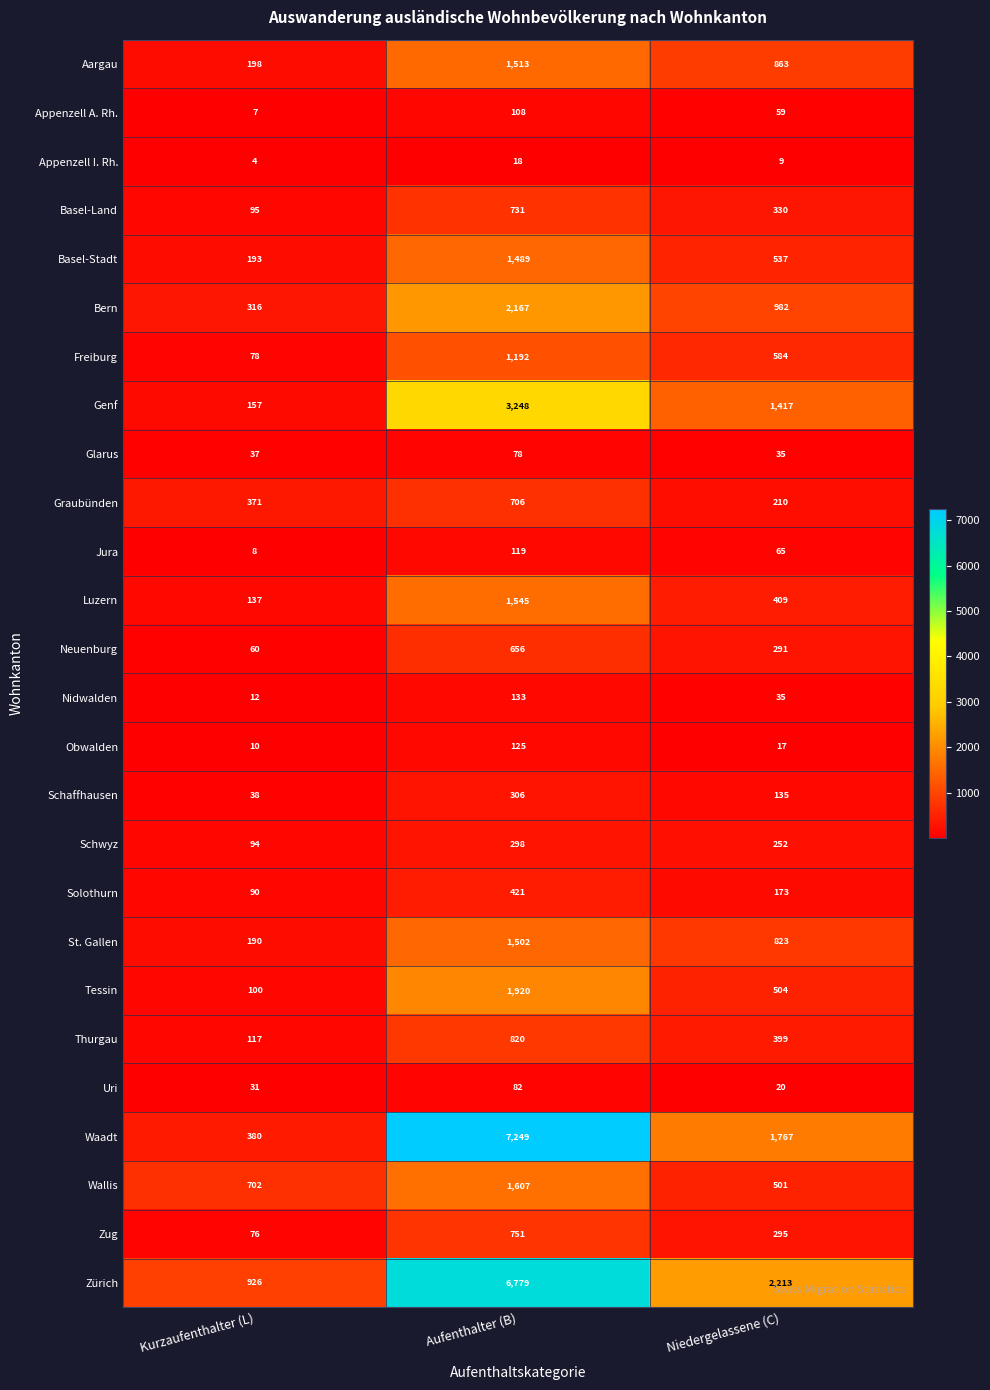

How many Neuenburg values are between 60 and 656?

3